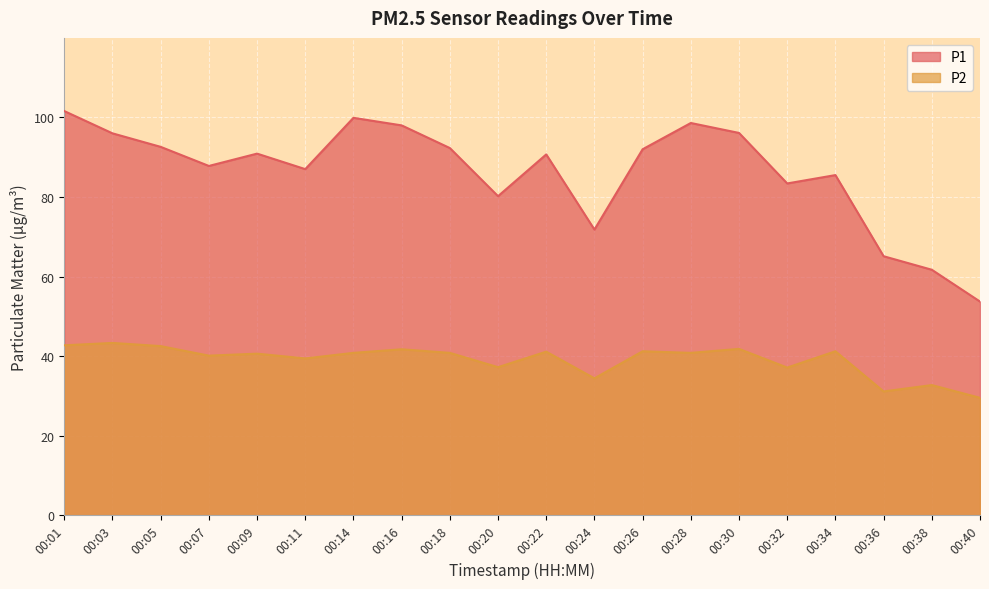

What is the difference between the P1 values at 00:09 and 00:36?

25.8